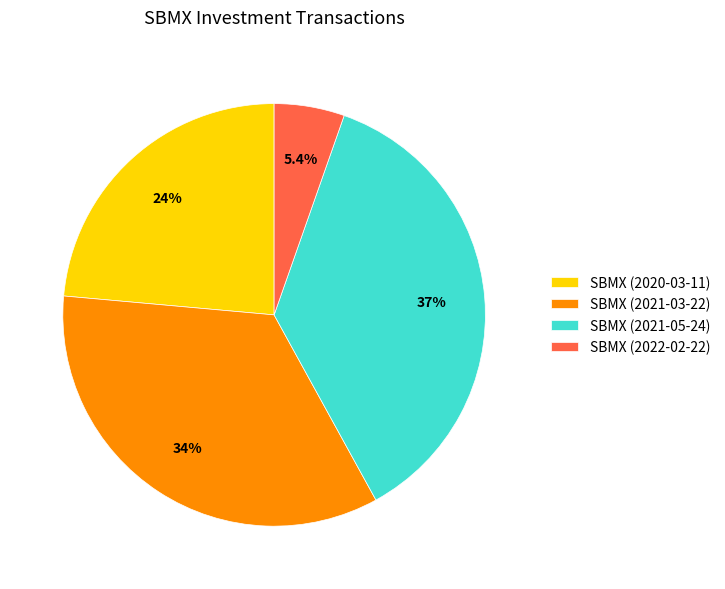

Does SBMX (2022-02-22) account for over 50% of the chart?

No